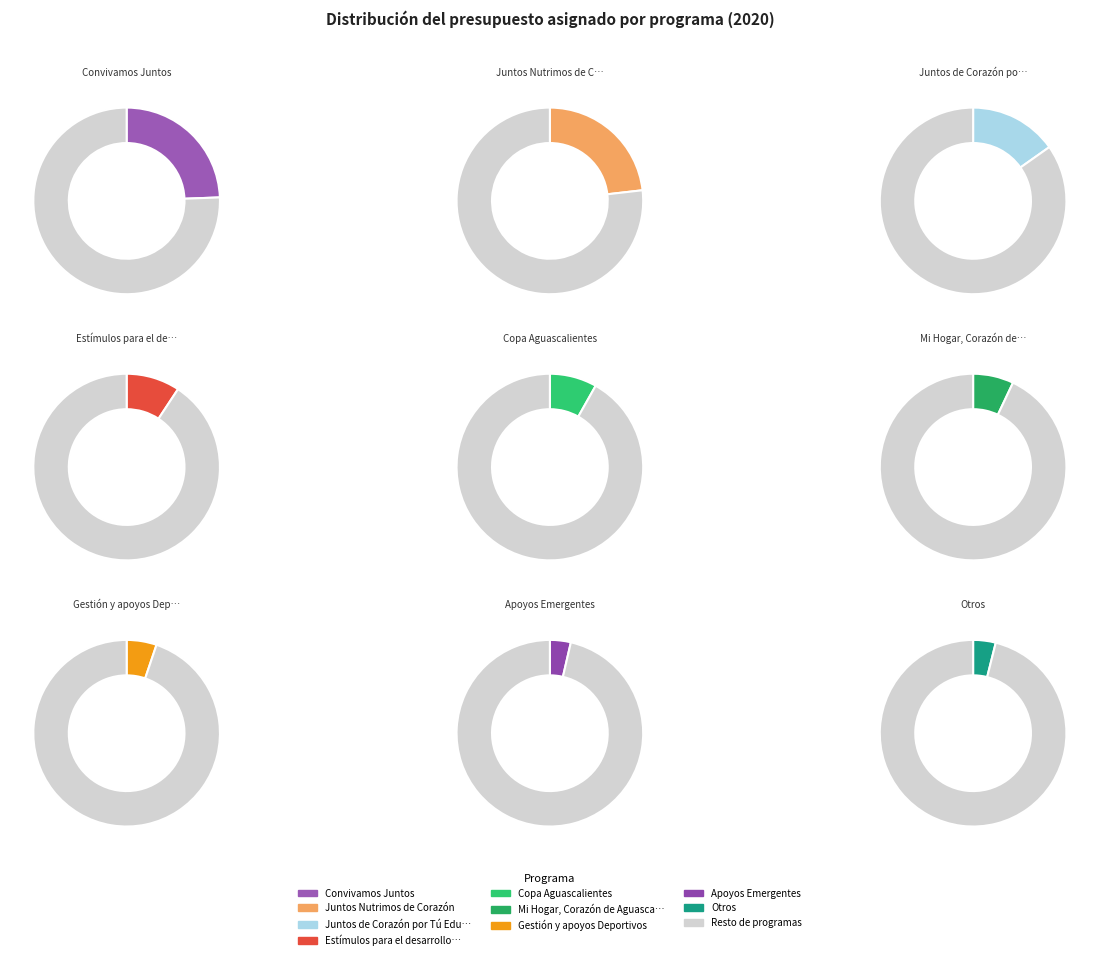

What is the largest slice in the pie chart?

Convivamos Juntos